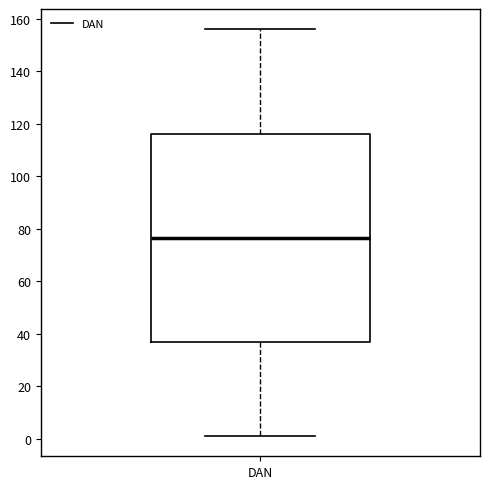

Transcribe this box plot: give where the median line is, the range the box spans, and where the two whiskers end, as read against the y-axis. The values are not printed on the chart, so give them approximately, as read against the axis.

median 76, box 36 to 116, whiskers 2 to 156